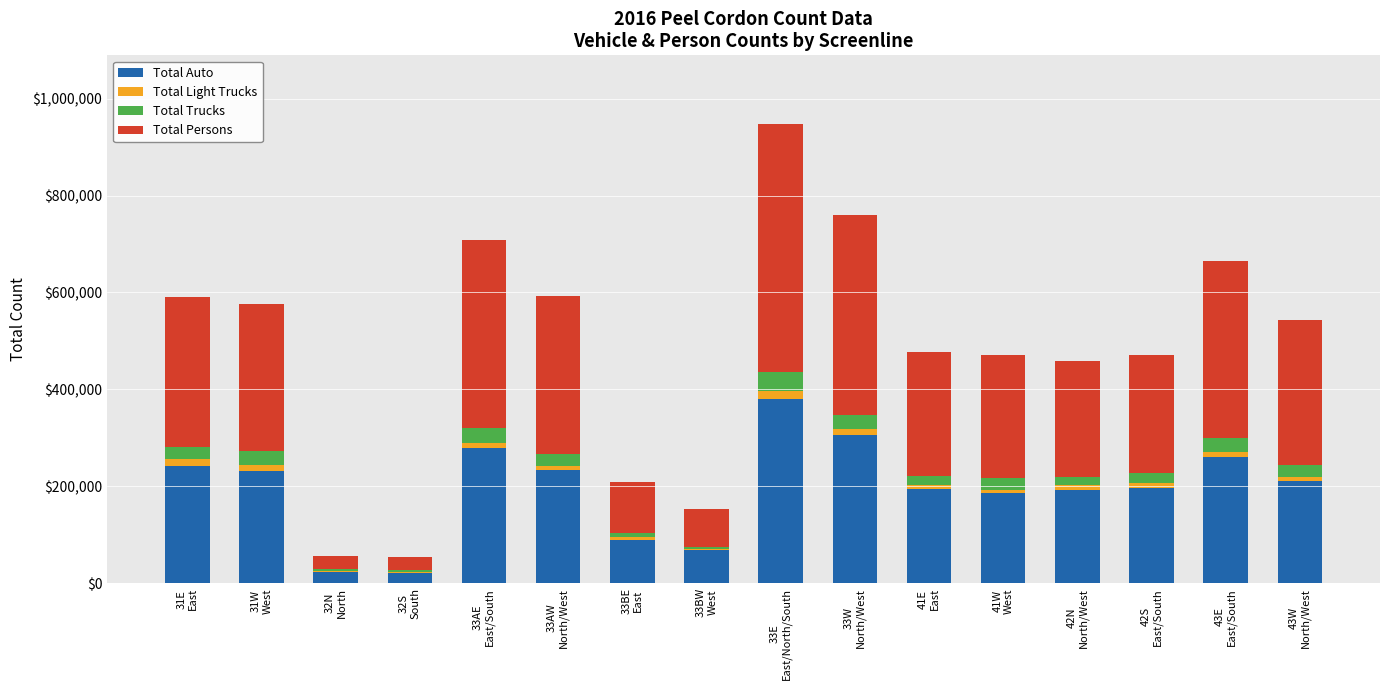

What is the highest value of the Total Auto series?

380769